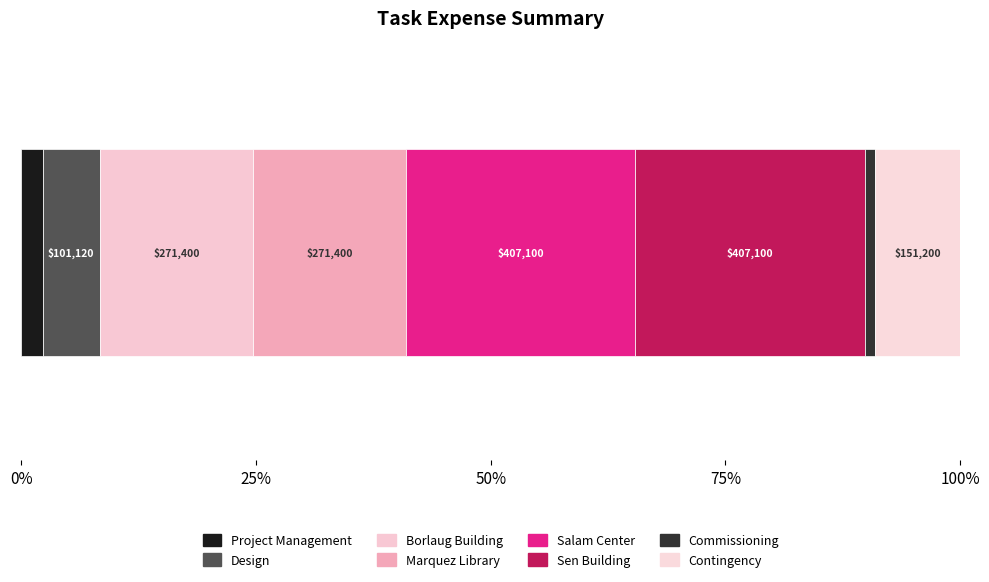

What is the value of the 1st bar from the left?

38080